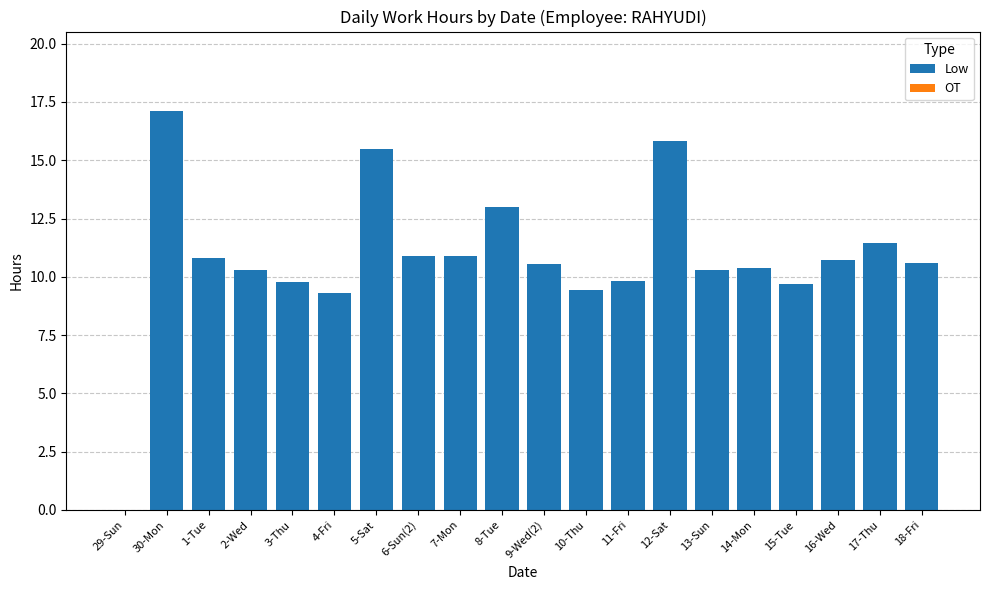

Approximately how many times larger is the value at 3-Thu compared to 14-Mon?

0.9